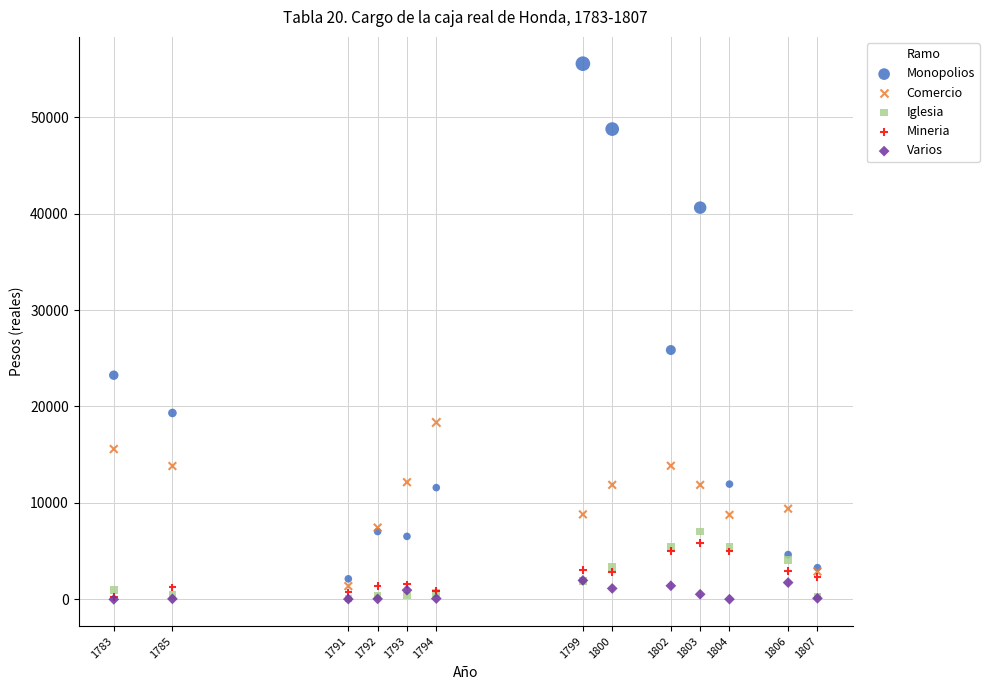

Across all series, what Y value is closest to 27770?

25851